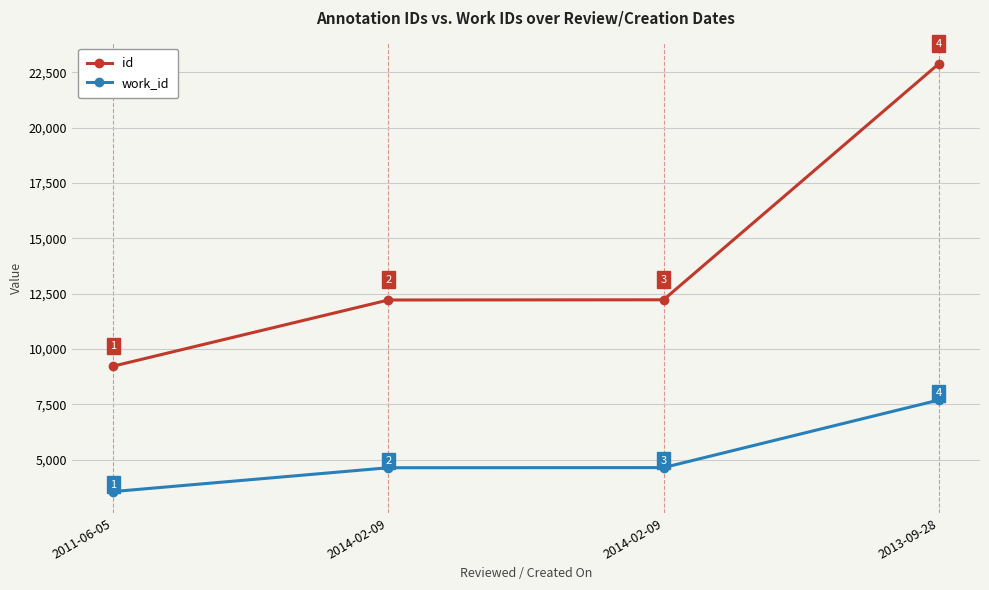

Reading left to right, transcribe all the data shown in this chart.

id: 9225	12213	12222	22879
work_id: 3561	4637	4643	7694